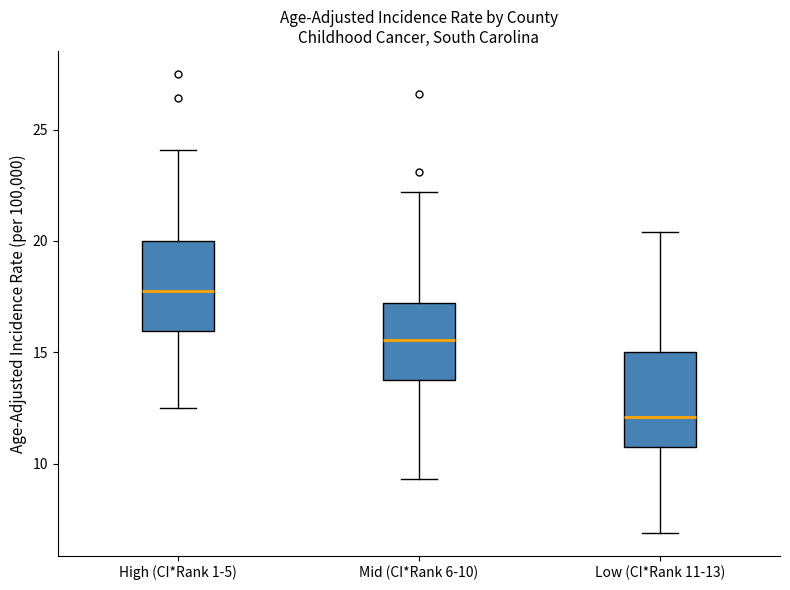

Reading left to right, read every box against the y-axis: the position of its median line, the range the box covers, and the ends of its whiskers. The values are not printed on the chart, so give them approximately, as read against the axis.

High (CI*Rank 1-5): median 18.0, box 16.0 to 20.0, whiskers 12.5 to 24.0
Mid (CI*Rank 6-10): median 15.5, box 13.5 to 17.0, whiskers 9.5 to 22.0
Low (CI*Rank 11-13): median 12.0, box 11.0 to 15.0, whiskers 7.0 to 20.5